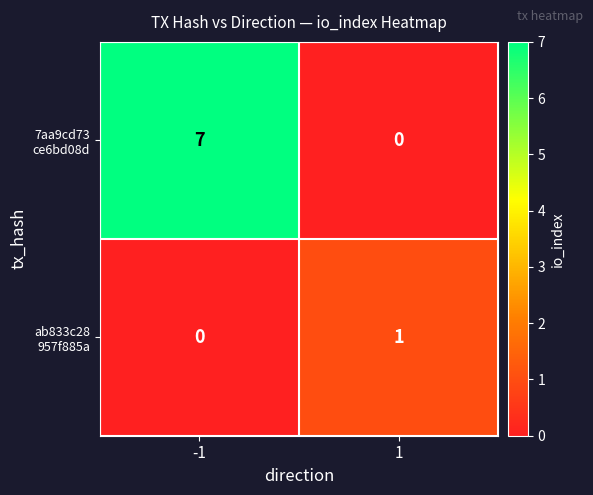

List the series in order of their peak value, highest first.

7aa9cd73 ce6bd08d, ab833c28 957f885a